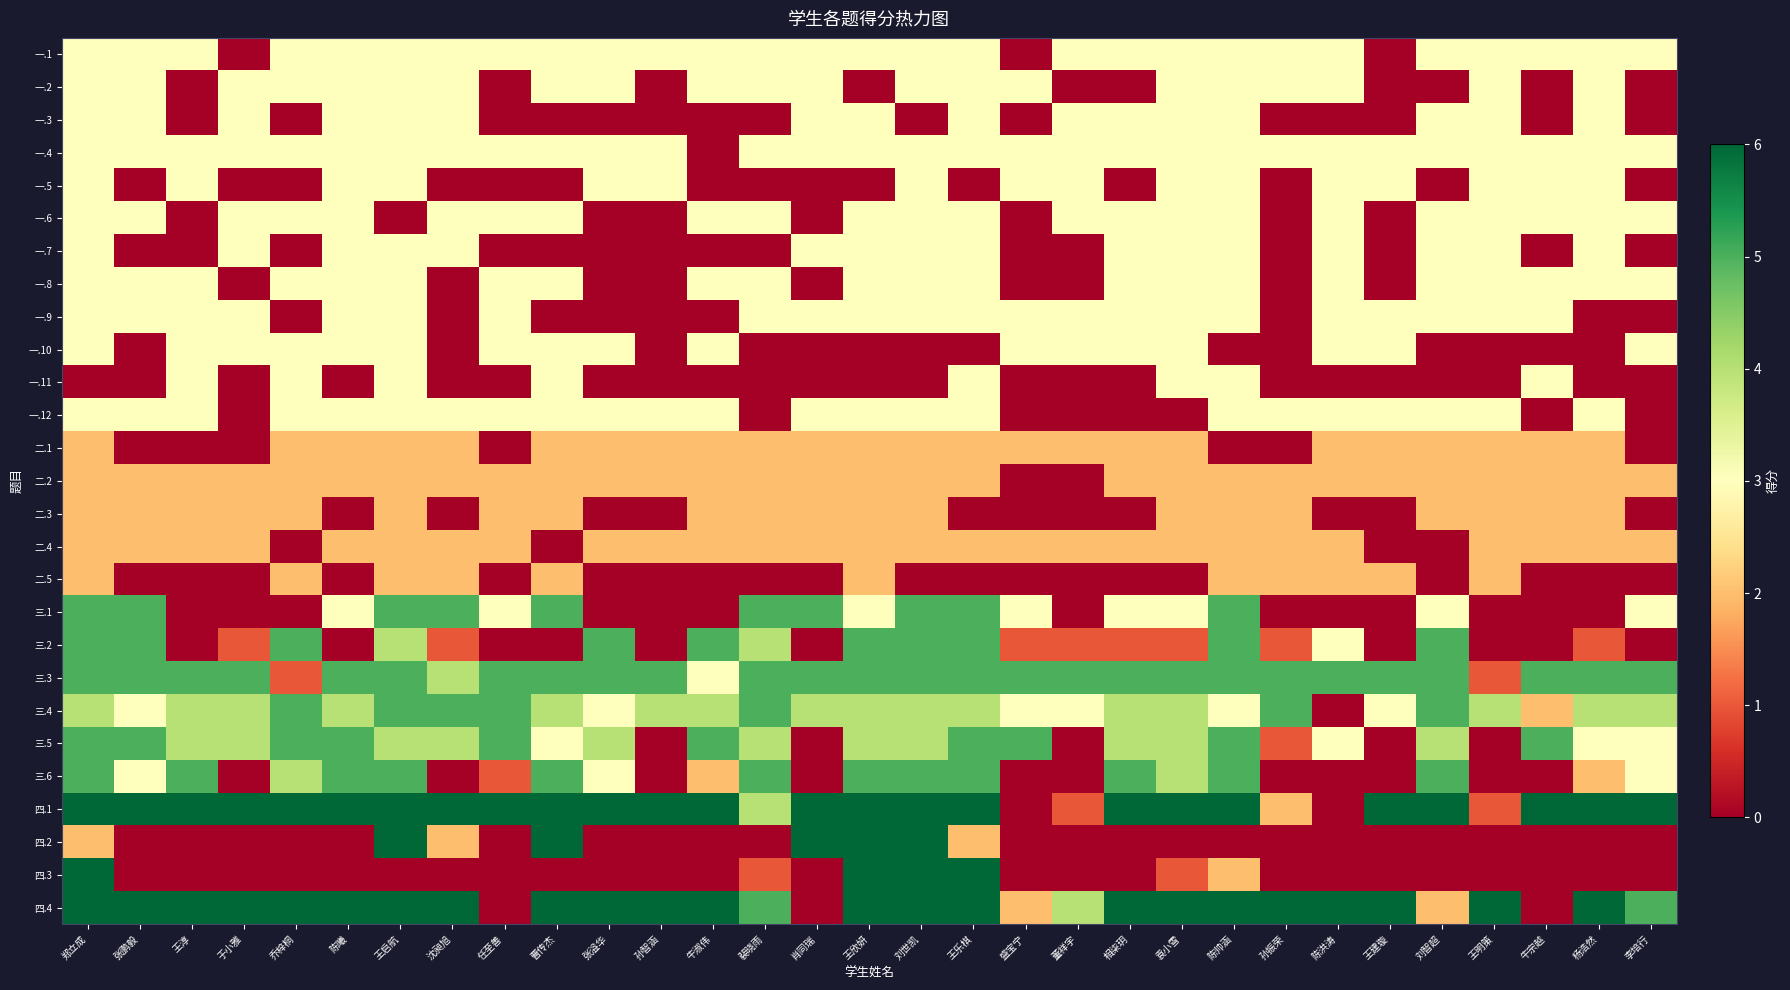

Reading left to right, extract all data points from this chart.

一.1: 郑立成=3	张鹏毅=3	王淳=3	于小雅=0	乔梓桐=3	陈曦=3	王启航=3	沈昶旭=3	任至善=3	曹传杰=3	张溢华=3	孙智涵=3	牛淑伟=3	裴晓雨=3	肖同瑞=3	王欣妍=3	刘世凯=3	王乐棋=3	盛宝宁=0	董祥宇=3	相柒玥=3	袁小雪=3	陈帅涵=3	孙振荣=3	陈洪涛=3	王建璇=0	刘智超=3	王明策=3	牛宗越=3	杨浩然=3	李培行=3
一.2: 郑立成=3	张鹏毅=3	王淳=0	于小雅=3	乔梓桐=3	陈曦=3	王启航=3	沈昶旭=3	任至善=0	曹传杰=3	张溢华=3	孙智涵=0	牛淑伟=3	裴晓雨=3	肖同瑞=3	王欣妍=0	刘世凯=3	王乐棋=3	盛宝宁=3	董祥宇=0	相柒玥=0	袁小雪=3	陈帅涵=3	孙振荣=3	陈洪涛=3	王建璇=0	刘智超=0	王明策=3	牛宗越=0	杨浩然=3	李培行=0
一.3: 郑立成=3	张鹏毅=3	王淳=0	于小雅=3	乔梓桐=0	陈曦=3	王启航=3	沈昶旭=3	任至善=0	曹传杰=0	张溢华=0	孙智涵=0	牛淑伟=0	裴晓雨=0	肖同瑞=3	王欣妍=3	刘世凯=0	王乐棋=3	盛宝宁=0	董祥宇=3	相柒玥=3	袁小雪=3	陈帅涵=3	孙振荣=0	陈洪涛=0	王建璇=0	刘智超=3	王明策=3	牛宗越=0	杨浩然=3	李培行=0
一.4: 郑立成=3	张鹏毅=3	王淳=3	于小雅=3	乔梓桐=3	陈曦=3	王启航=3	沈昶旭=3	任至善=3	曹传杰=3	张溢华=3	孙智涵=3	牛淑伟=0	裴晓雨=3	肖同瑞=3	王欣妍=3	刘世凯=3	王乐棋=3	盛宝宁=3	董祥宇=3	相柒玥=3	袁小雪=3	陈帅涵=3	孙振荣=3	陈洪涛=3	王建璇=3	刘智超=3	王明策=3	牛宗越=3	杨浩然=3	李培行=3
一.5: 郑立成=3	张鹏毅=0	王淳=3	于小雅=0	乔梓桐=0	陈曦=3	王启航=3	沈昶旭=0	任至善=0	曹传杰=0	张溢华=3	孙智涵=3	牛淑伟=0	裴晓雨=0	肖同瑞=0	王欣妍=0	刘世凯=3	王乐棋=0	盛宝宁=3	董祥宇=3	相柒玥=0	袁小雪=3	陈帅涵=3	孙振荣=0	陈洪涛=3	王建璇=3	刘智超=0	王明策=3	牛宗越=3	杨浩然=3	李培行=0
一.6: 郑立成=3	张鹏毅=3	王淳=0	于小雅=3	乔梓桐=3	陈曦=3	王启航=0	沈昶旭=3	任至善=3	曹传杰=3	张溢华=0	孙智涵=0	牛淑伟=3	裴晓雨=3	肖同瑞=0	王欣妍=3	刘世凯=3	王乐棋=3	盛宝宁=0	董祥宇=3	相柒玥=3	袁小雪=3	陈帅涵=3	孙振荣=0	陈洪涛=3	王建璇=0	刘智超=3	王明策=3	牛宗越=3	杨浩然=3	李培行=3
一.7: 郑立成=3	张鹏毅=0	王淳=0	于小雅=3	乔梓桐=0	陈曦=3	王启航=3	沈昶旭=3	任至善=0	曹传杰=0	张溢华=0	孙智涵=0	牛淑伟=0	裴晓雨=0	肖同瑞=3	王欣妍=3	刘世凯=3	王乐棋=3	盛宝宁=0	董祥宇=0	相柒玥=3	袁小雪=3	陈帅涵=3	孙振荣=0	陈洪涛=3	王建璇=0	刘智超=3	王明策=3	牛宗越=0	杨浩然=3	李培行=0
一.8: 郑立成=3	张鹏毅=3	王淳=3	于小雅=0	乔梓桐=3	陈曦=3	王启航=3	沈昶旭=0	任至善=3	曹传杰=3	张溢华=0	孙智涵=0	牛淑伟=3	裴晓雨=3	肖同瑞=0	王欣妍=3	刘世凯=3	王乐棋=3	盛宝宁=0	董祥宇=0	相柒玥=3	袁小雪=3	陈帅涵=3	孙振荣=0	陈洪涛=3	王建璇=0	刘智超=3	王明策=3	牛宗越=3	杨浩然=3	李培行=3
一.9: 郑立成=3	张鹏毅=3	王淳=3	于小雅=3	乔梓桐=0	陈曦=3	王启航=3	沈昶旭=0	任至善=3	曹传杰=0	张溢华=0	孙智涵=0	牛淑伟=0	裴晓雨=3	肖同瑞=3	王欣妍=3	刘世凯=3	王乐棋=3	盛宝宁=3	董祥宇=3	相柒玥=3	袁小雪=3	陈帅涵=3	孙振荣=0	陈洪涛=3	王建璇=3	刘智超=3	王明策=3	牛宗越=3	杨浩然=0	李培行=0
一.10: 郑立成=3	张鹏毅=0	王淳=3	于小雅=3	乔梓桐=3	陈曦=3	王启航=3	沈昶旭=0	任至善=3	曹传杰=3	张溢华=3	孙智涵=0	牛淑伟=3	裴晓雨=0	肖同瑞=0	王欣妍=0	刘世凯=0	王乐棋=0	盛宝宁=3	董祥宇=3	相柒玥=3	袁小雪=3	陈帅涵=0	孙振荣=0	陈洪涛=3	王建璇=3	刘智超=0	王明策=0	牛宗越=0	杨浩然=0	李培行=3
一.11: 郑立成=0	张鹏毅=0	王淳=3	于小雅=0	乔梓桐=3	陈曦=0	王启航=3	沈昶旭=0	任至善=0	曹传杰=3	张溢华=0	孙智涵=0	牛淑伟=0	裴晓雨=0	肖同瑞=0	王欣妍=0	刘世凯=0	王乐棋=3	盛宝宁=0	董祥宇=0	相柒玥=0	袁小雪=3	陈帅涵=3	孙振荣=0	陈洪涛=0	王建璇=0	刘智超=0	王明策=0	牛宗越=3	杨浩然=0	李培行=0
一.12: 郑立成=3	张鹏毅=3	王淳=3	于小雅=0	乔梓桐=3	陈曦=3	王启航=3	沈昶旭=3	任至善=3	曹传杰=3	张溢华=3	孙智涵=3	牛淑伟=3	裴晓雨=0	肖同瑞=3	王欣妍=3	刘世凯=3	王乐棋=3	盛宝宁=0	董祥宇=0	相柒玥=0	袁小雪=0	陈帅涵=3	孙振荣=3	陈洪涛=3	王建璇=3	刘智超=3	王明策=3	牛宗越=0	杨浩然=3	李培行=0
二.1: 郑立成=2	张鹏毅=0	王淳=0	于小雅=0	乔梓桐=2	陈曦=2	王启航=2	沈昶旭=2	任至善=0	曹传杰=2	张溢华=2	孙智涵=2	牛淑伟=2	裴晓雨=2	肖同瑞=2	王欣妍=2	刘世凯=2	王乐棋=2	盛宝宁=2	董祥宇=2	相柒玥=2	袁小雪=2	陈帅涵=0	孙振荣=0	陈洪涛=2	王建璇=2	刘智超=2	王明策=2	牛宗越=2	杨浩然=2	李培行=0
二.2: 郑立成=2	张鹏毅=2	王淳=2	于小雅=2	乔梓桐=2	陈曦=2	王启航=2	沈昶旭=2	任至善=2	曹传杰=2	张溢华=2	孙智涵=2	牛淑伟=2	裴晓雨=2	肖同瑞=2	王欣妍=2	刘世凯=2	王乐棋=2	盛宝宁=0	董祥宇=0	相柒玥=2	袁小雪=2	陈帅涵=2	孙振荣=2	陈洪涛=2	王建璇=2	刘智超=2	王明策=2	牛宗越=2	杨浩然=2	李培行=2
二.3: 郑立成=2	张鹏毅=2	王淳=2	于小雅=2	乔梓桐=2	陈曦=0	王启航=2	沈昶旭=0	任至善=2	曹传杰=2	张溢华=0	孙智涵=0	牛淑伟=2	裴晓雨=2	肖同瑞=2	王欣妍=2	刘世凯=2	王乐棋=0	盛宝宁=0	董祥宇=0	相柒玥=0	袁小雪=2	陈帅涵=2	孙振荣=2	陈洪涛=0	王建璇=0	刘智超=2	王明策=2	牛宗越=2	杨浩然=2	李培行=0
二.4: 郑立成=2	张鹏毅=2	王淳=2	于小雅=2	乔梓桐=0	陈曦=2	王启航=2	沈昶旭=2	任至善=2	曹传杰=0	张溢华=2	孙智涵=2	牛淑伟=2	裴晓雨=2	肖同瑞=2	王欣妍=2	刘世凯=2	王乐棋=2	盛宝宁=2	董祥宇=2	相柒玥=2	袁小雪=2	陈帅涵=2	孙振荣=2	陈洪涛=2	王建璇=0	刘智超=0	王明策=2	牛宗越=2	杨浩然=2	李培行=2
二.5: 郑立成=2	张鹏毅=0	王淳=0	于小雅=0	乔梓桐=2	陈曦=0	王启航=2	沈昶旭=2	任至善=0	曹传杰=2	张溢华=0	孙智涵=0	牛淑伟=0	裴晓雨=0	肖同瑞=0	王欣妍=2	刘世凯=0	王乐棋=0	盛宝宁=0	董祥宇=0	相柒玥=0	袁小雪=0	陈帅涵=2	孙振荣=2	陈洪涛=2	王建璇=2	刘智超=0	王明策=2	牛宗越=0	杨浩然=0	李培行=0
三.1: 郑立成=5	张鹏毅=5	王淳=0	于小雅=0	乔梓桐=0	陈曦=3	王启航=5	沈昶旭=5	任至善=3	曹传杰=5	张溢华=0	孙智涵=0	牛淑伟=0	裴晓雨=5	肖同瑞=5	王欣妍=3	刘世凯=5	王乐棋=5	盛宝宁=3	董祥宇=0	相柒玥=3	袁小雪=3	陈帅涵=5	孙振荣=0	陈洪涛=0	王建璇=0	刘智超=3	王明策=0	牛宗越=0	杨浩然=0	李培行=3
三.2: 郑立成=5	张鹏毅=5	王淳=0	于小雅=1	乔梓桐=5	陈曦=0	王启航=4	沈昶旭=1	任至善=0	曹传杰=0	张溢华=5	孙智涵=0	牛淑伟=5	裴晓雨=4	肖同瑞=0	王欣妍=5	刘世凯=5	王乐棋=5	盛宝宁=1	董祥宇=1	相柒玥=1	袁小雪=1	陈帅涵=5	孙振荣=1	陈洪涛=3	王建璇=0	刘智超=5	王明策=0	牛宗越=0	杨浩然=1	李培行=0
三.3: 郑立成=5	张鹏毅=5	王淳=5	于小雅=5	乔梓桐=1	陈曦=5	王启航=5	沈昶旭=4	任至善=5	曹传杰=5	张溢华=5	孙智涵=5	牛淑伟=3	裴晓雨=5	肖同瑞=5	王欣妍=5	刘世凯=5	王乐棋=5	盛宝宁=5	董祥宇=5	相柒玥=5	袁小雪=5	陈帅涵=5	孙振荣=5	陈洪涛=5	王建璇=5	刘智超=5	王明策=1	牛宗越=5	杨浩然=5	李培行=5
三.4: 郑立成=4	张鹏毅=3	王淳=4	于小雅=4	乔梓桐=5	陈曦=4	王启航=5	沈昶旭=5	任至善=5	曹传杰=4	张溢华=3	孙智涵=4	牛淑伟=4	裴晓雨=5	肖同瑞=4	王欣妍=4	刘世凯=4	王乐棋=4	盛宝宁=3	董祥宇=3	相柒玥=4	袁小雪=4	陈帅涵=3	孙振荣=5	陈洪涛=0	王建璇=3	刘智超=5	王明策=4	牛宗越=2	杨浩然=4	李培行=4
三.5: 郑立成=5	张鹏毅=5	王淳=4	于小雅=4	乔梓桐=5	陈曦=5	王启航=4	沈昶旭=4	任至善=5	曹传杰=3	张溢华=4	孙智涵=0	牛淑伟=5	裴晓雨=4	肖同瑞=0	王欣妍=4	刘世凯=4	王乐棋=5	盛宝宁=5	董祥宇=0	相柒玥=4	袁小雪=4	陈帅涵=5	孙振荣=1	陈洪涛=3	王建璇=0	刘智超=4	王明策=0	牛宗越=5	杨浩然=3	李培行=3
三.6: 郑立成=5	张鹏毅=3	王淳=5	于小雅=0	乔梓桐=4	陈曦=5	王启航=5	沈昶旭=0	任至善=1	曹传杰=5	张溢华=3	孙智涵=0	牛淑伟=2	裴晓雨=5	肖同瑞=0	王欣妍=5	刘世凯=5	王乐棋=5	盛宝宁=0	董祥宇=0	相柒玥=5	袁小雪=4	陈帅涵=5	孙振荣=0	陈洪涛=0	王建璇=0	刘智超=5	王明策=0	牛宗越=0	杨浩然=2	李培行=3
四.1: 郑立成=6	张鹏毅=6	王淳=6	于小雅=6	乔梓桐=6	陈曦=6	王启航=6	沈昶旭=6	任至善=6	曹传杰=6	张溢华=6	孙智涵=6	牛淑伟=6	裴晓雨=4	肖同瑞=6	王欣妍=6	刘世凯=6	王乐棋=6	盛宝宁=0	董祥宇=1	相柒玥=6	袁小雪=6	陈帅涵=6	孙振荣=2	陈洪涛=0	王建璇=6	刘智超=6	王明策=1	牛宗越=6	杨浩然=6	李培行=6
四.2: 郑立成=2	张鹏毅=0	王淳=0	于小雅=0	乔梓桐=0	陈曦=0	王启航=6	沈昶旭=2	任至善=0	曹传杰=6	张溢华=0	孙智涵=0	牛淑伟=0	裴晓雨=0	肖同瑞=6	王欣妍=6	刘世凯=6	王乐棋=2	盛宝宁=0	董祥宇=0	相柒玥=0	袁小雪=0	陈帅涵=0	孙振荣=0	陈洪涛=0	王建璇=0	刘智超=0	王明策=0	牛宗越=0	杨浩然=0	李培行=0
四.3: 郑立成=6	张鹏毅=0	王淳=0	于小雅=0	乔梓桐=0	陈曦=0	王启航=0	沈昶旭=0	任至善=0	曹传杰=0	张溢华=0	孙智涵=0	牛淑伟=0	裴晓雨=1	肖同瑞=0	王欣妍=6	刘世凯=6	王乐棋=6	盛宝宁=0	董祥宇=0	相柒玥=0	袁小雪=1	陈帅涵=2	孙振荣=0	陈洪涛=0	王建璇=0	刘智超=0	王明策=0	牛宗越=0	杨浩然=0	李培行=0
四.4: 郑立成=6	张鹏毅=6	王淳=6	于小雅=6	乔梓桐=6	陈曦=6	王启航=6	沈昶旭=6	任至善=0	曹传杰=6	张溢华=6	孙智涵=6	牛淑伟=6	裴晓雨=5	肖同瑞=0	王欣妍=6	刘世凯=6	王乐棋=6	盛宝宁=2	董祥宇=4	相柒玥=6	袁小雪=6	陈帅涵=6	孙振荣=6	陈洪涛=6	王建璇=6	刘智超=2	王明策=6	牛宗越=0	杨浩然=6	李培行=5